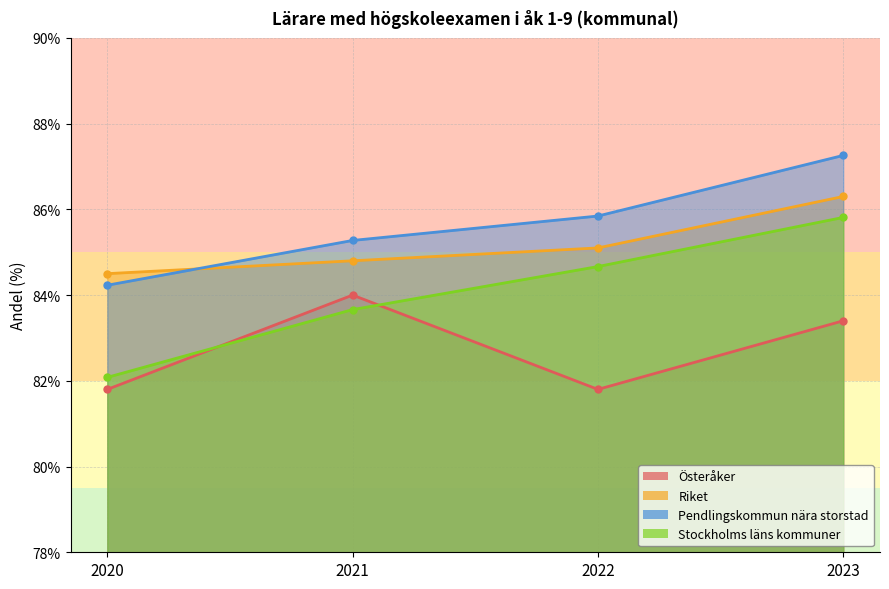

After their last crossing, which series has the higher values: Riket or Pendlingskommun nära storstad?

Pendlingskommun nära storstad